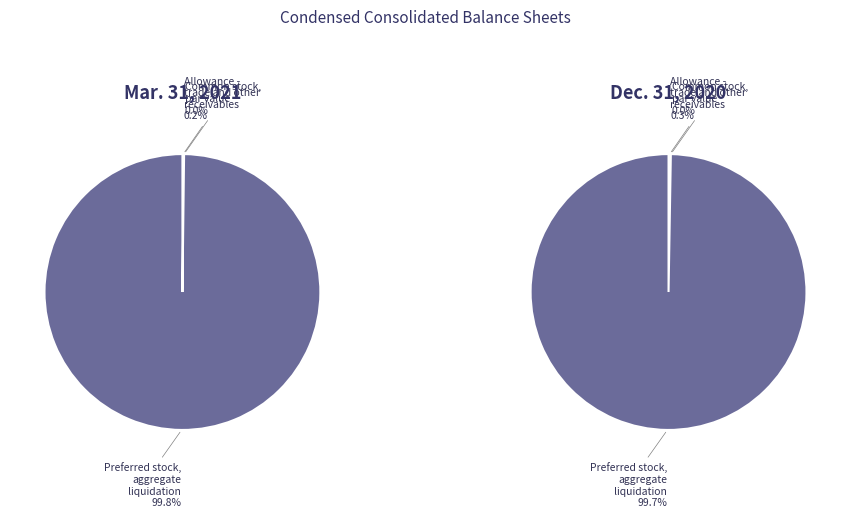

The Allowance - trade and other receivables slice represents 0% of the pie. True or false?

True